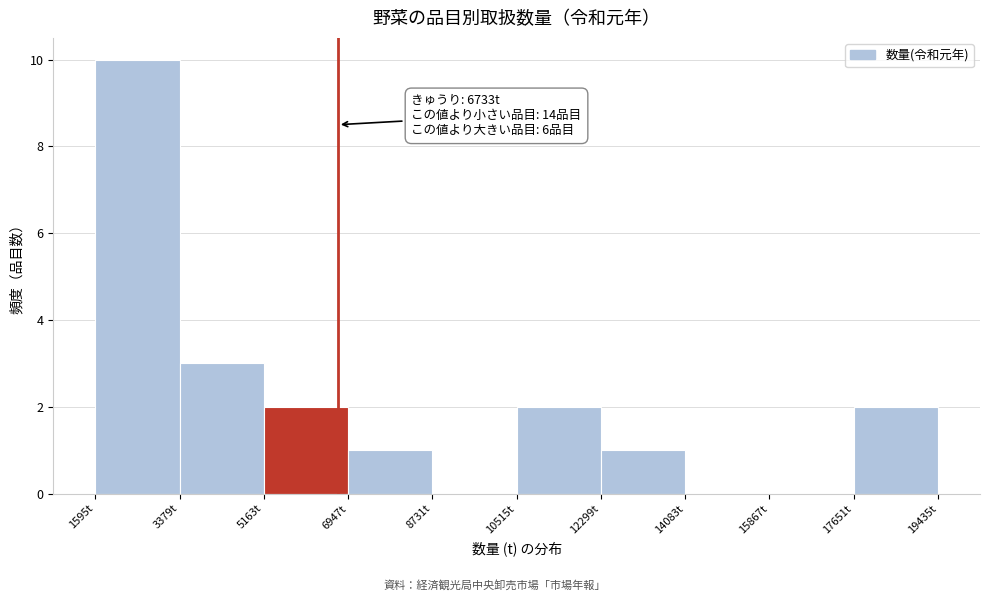

Which range on the x-axis has the tallest bar?

1600 to 3400